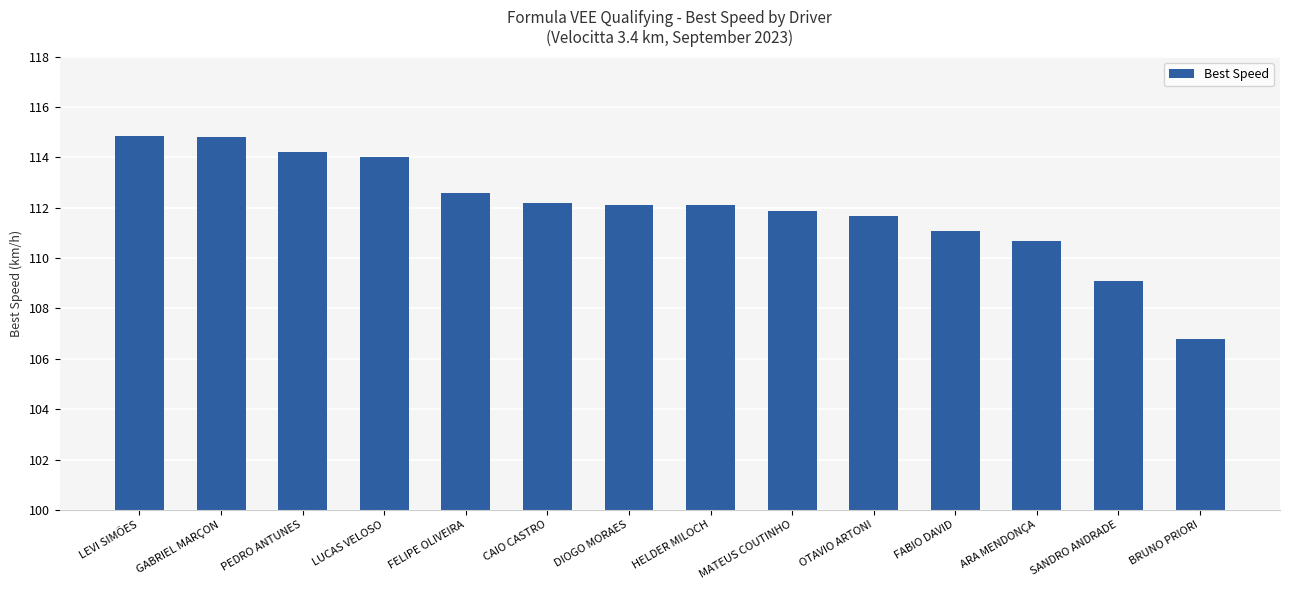

What is the change in value from PEDRO ANTUNES to BRUNO PRIORI?

-7.4